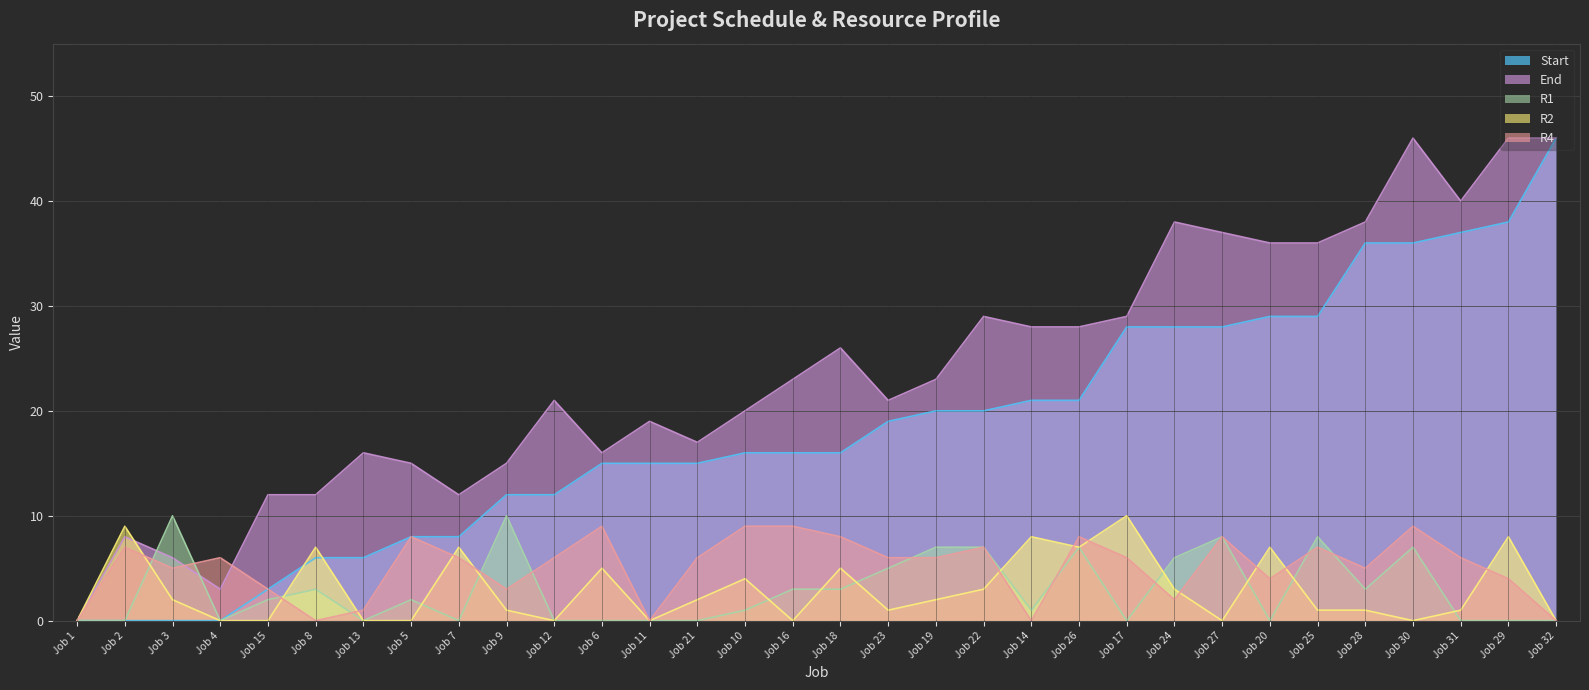

In R1, how many points are lower than both neighbors (excluding endpoints)?

7